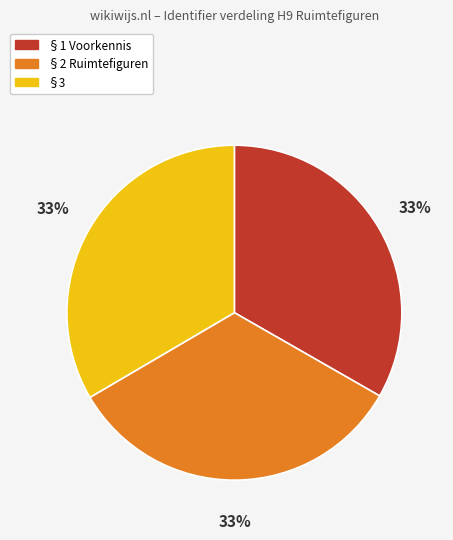

Approximately how many times larger is the value at §1 Voorkennis compared to §2 Ruimtefiguren?

1.0